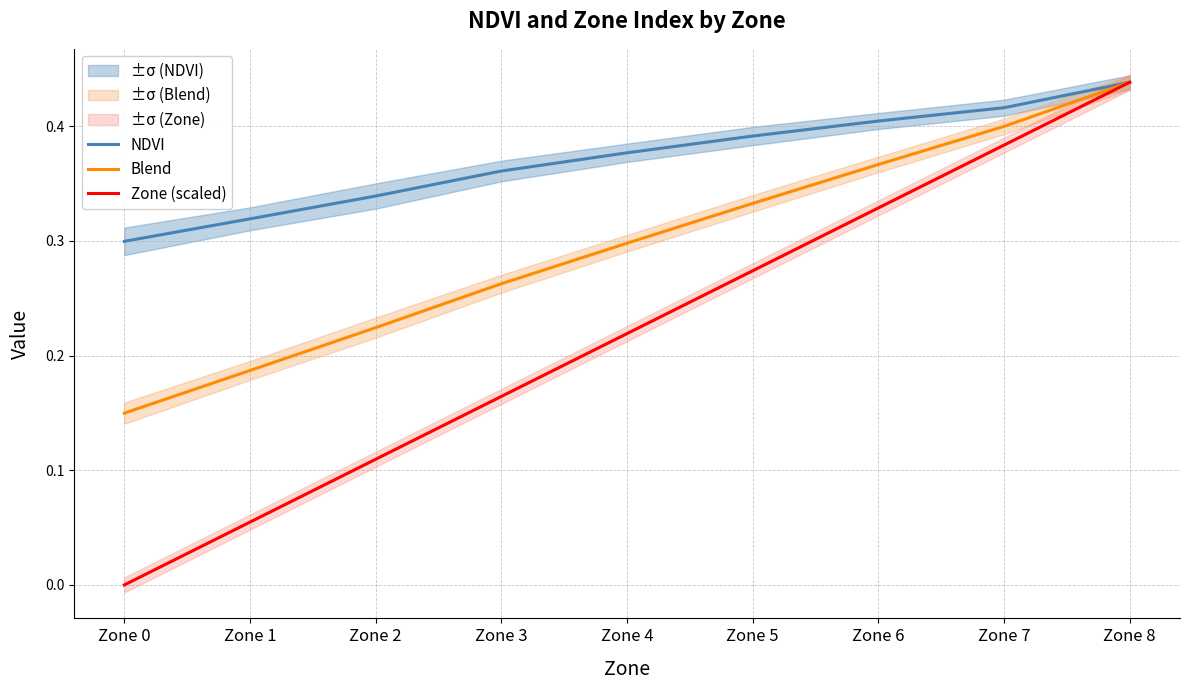

What is the value of the Zone (scaled) point at the 9th from the left?

0.4